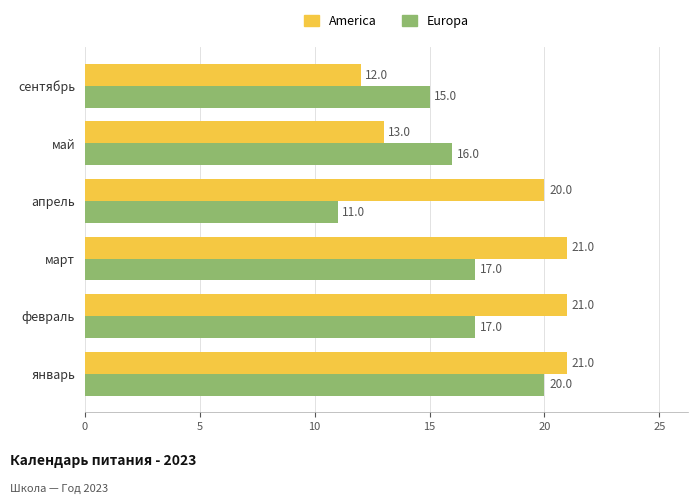

What is the minimum value for America?

12